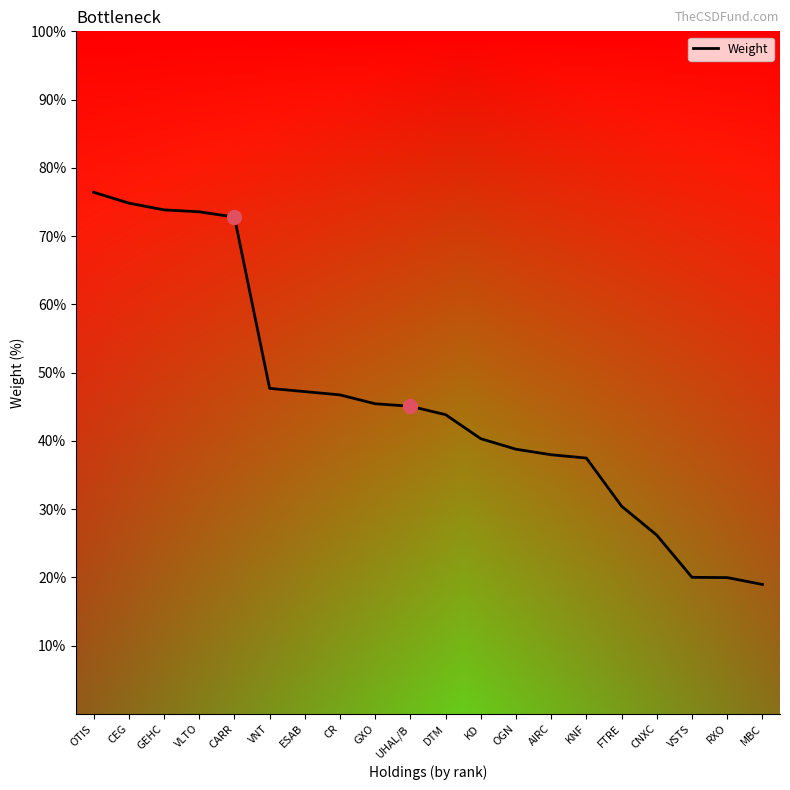

Reading left to right, extract all data points from this chart.

OTIS=7.6	CEG=7.5	GEHC=7.4	VLTO=7.4	CARR=7.3	VNT=4.8	ESAB=4.7	CR=4.7	GXO=4.5	UHAL/B=4.5	DTM=4.4	KD=4.0	OGN=3.9	AIRC=3.8	KNF=3.7	FTRE=3.0	CNXC=2.6	VSTS=2.0	RXO=2.0	MBC=1.9